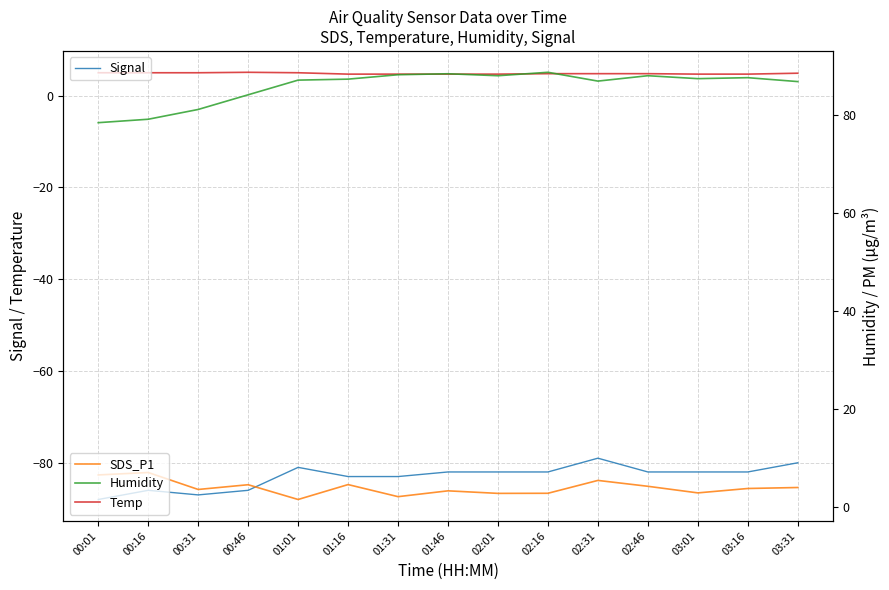

What position from the left is 01:16?

6